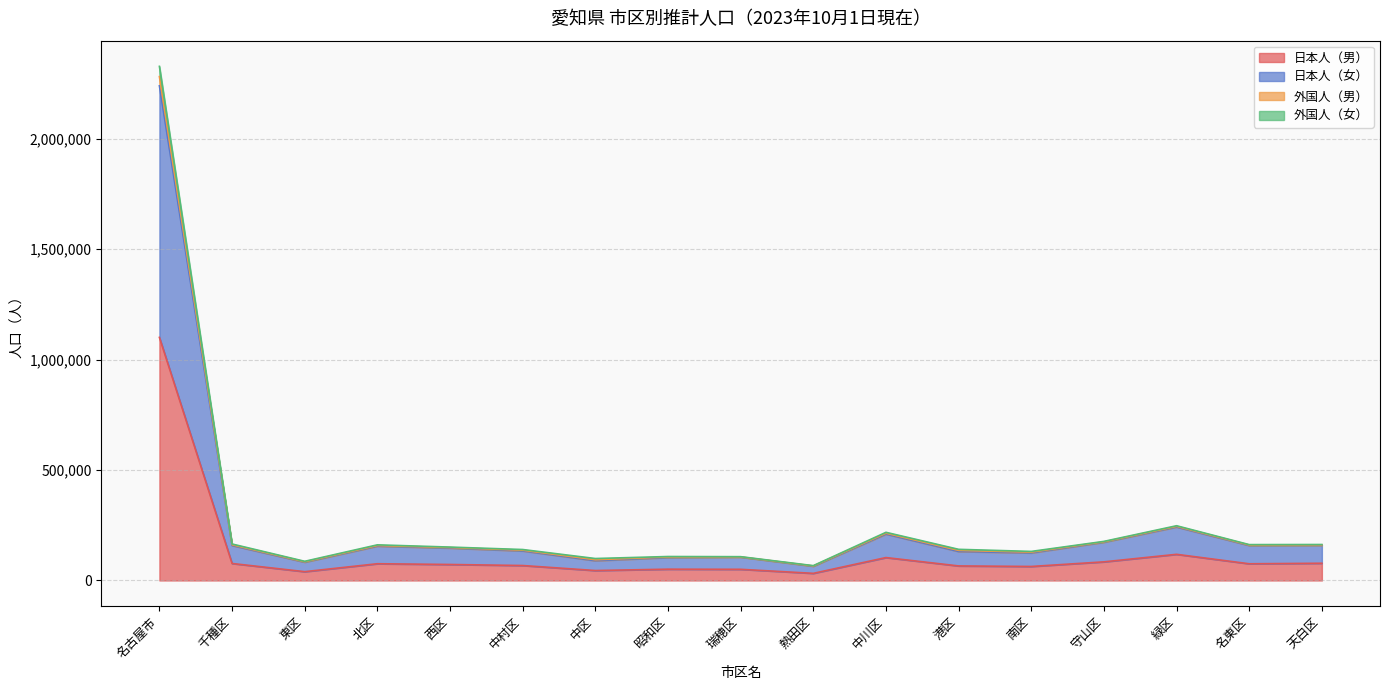

What position from the left is 中村区?

6